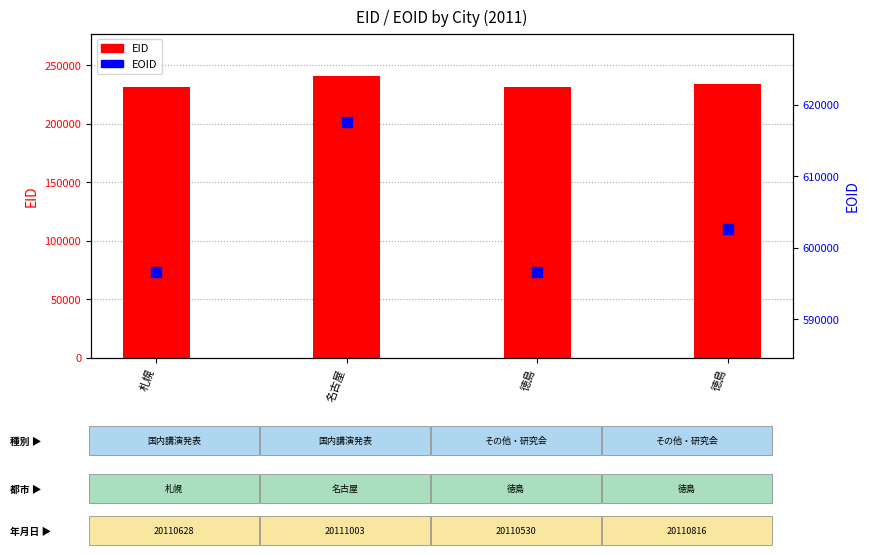

Which series reaches the minimum Y coordinate?

EID